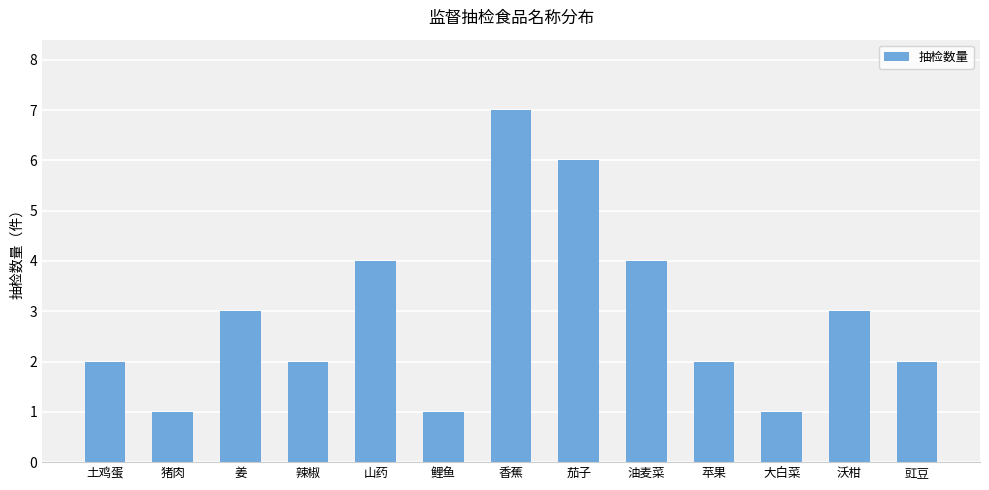

What is the minimum value shown in the chart?

1